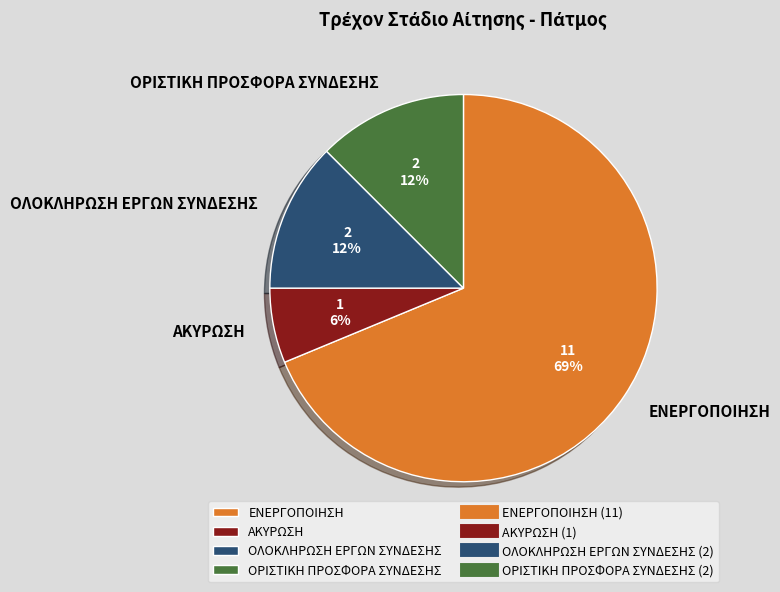

Between ΑΚΥΡΩΣΗ and ΕΝΕΡΓΟΠΟΙΗΣΗ, which is larger?

ΕΝΕΡΓΟΠΟΙΗΣΗ